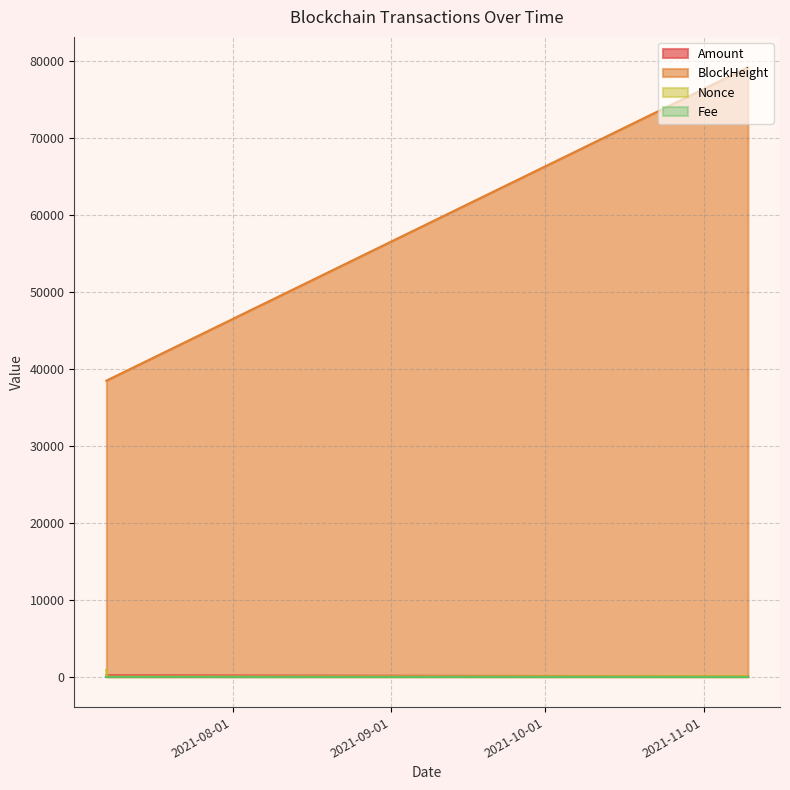

At which label does BlockHeight first exceed 79195?

2021-11-09 16:12:00